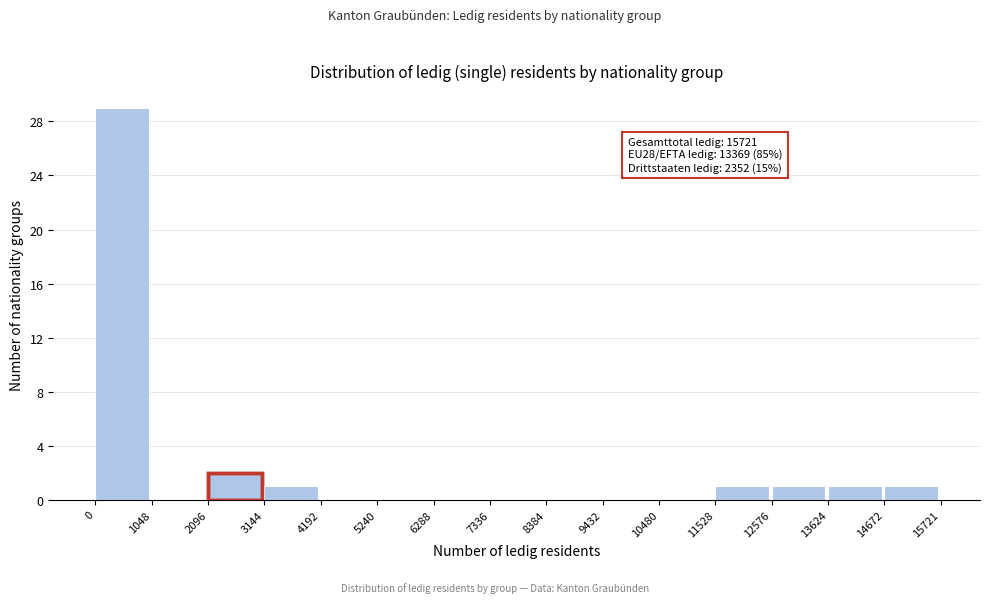

Over which range of the x-axis is the bar tallest?

0 to 1048